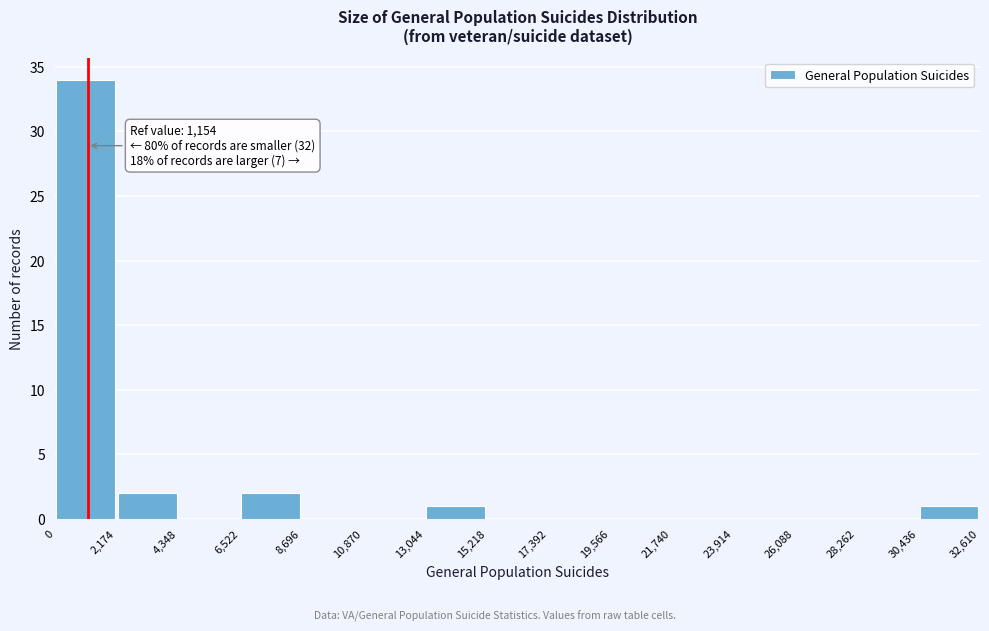

Over which range of the x-axis is the bar tallest?

0 to 2,174